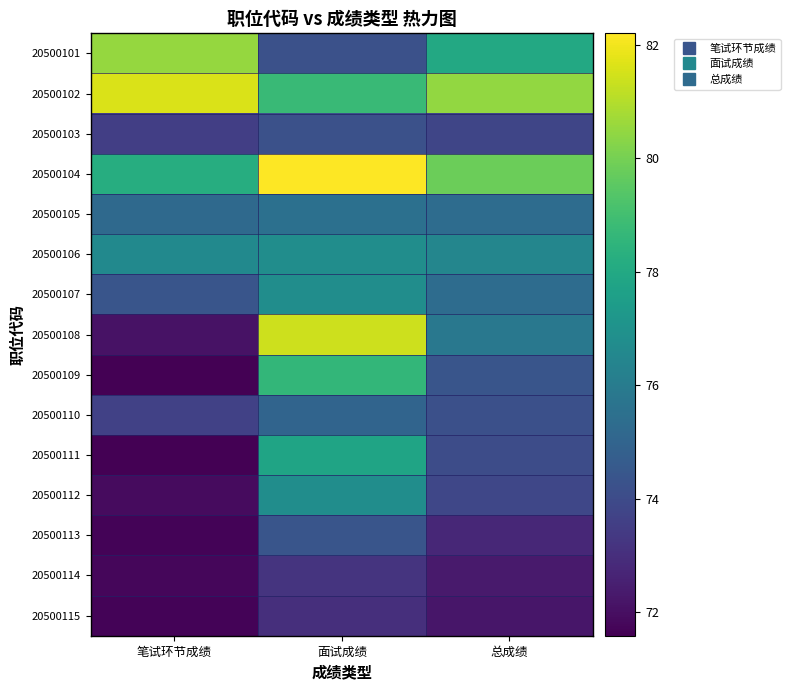

What is the spread (max minus min) of values at 笔试环节成绩?

10.0